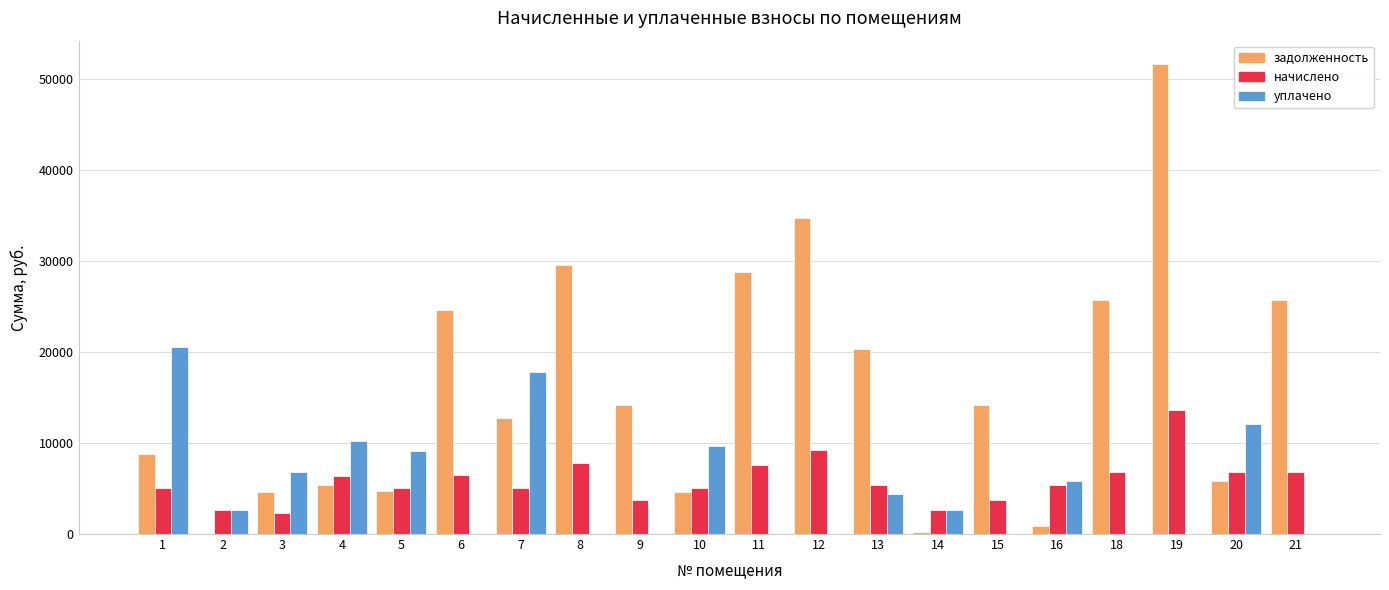

What are all the series names shown in the legend?

задолженность, начислено, уплачено